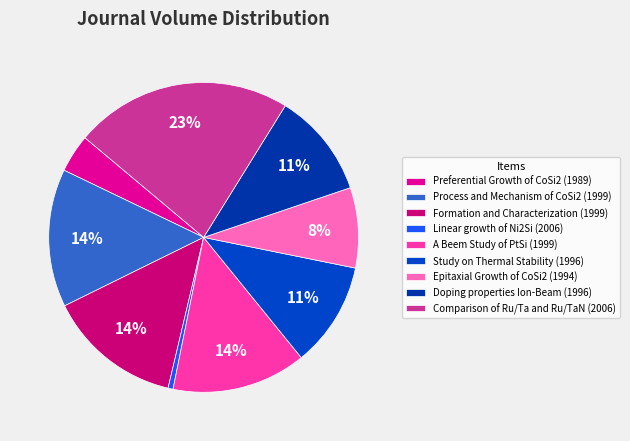

What percentage is NOT represented by Linear growth of Ni2Si (2006)?

99.5%